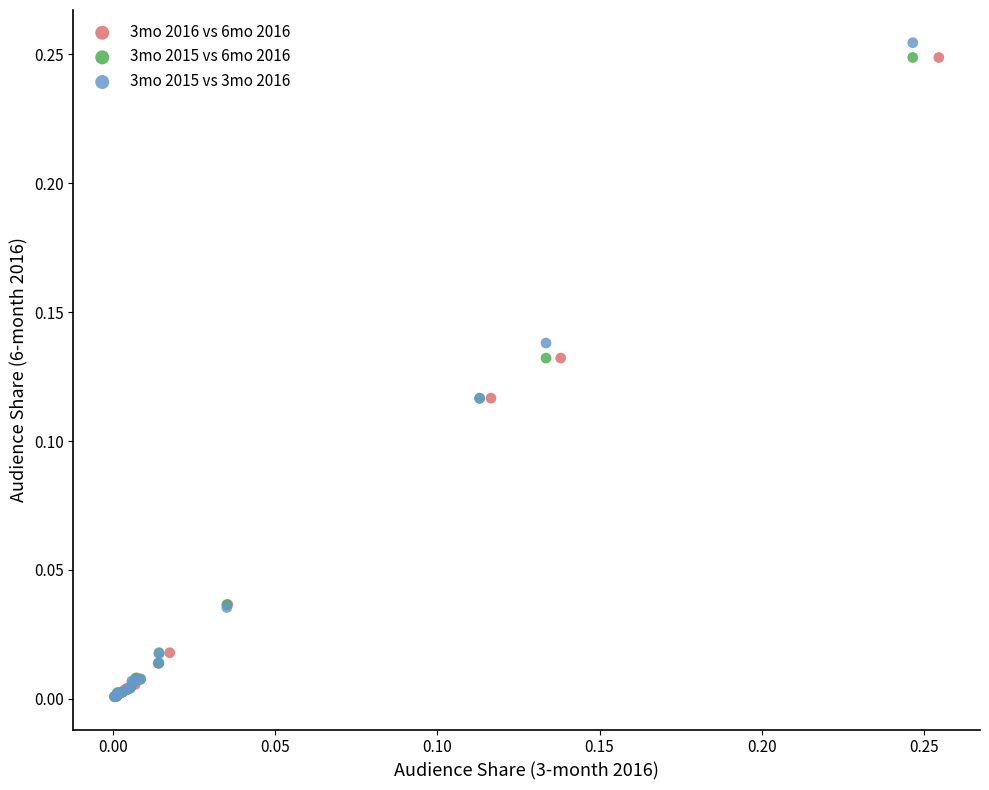

Which series has the largest Y range (max minus min)?

3mo 2015 vs 3mo 2016